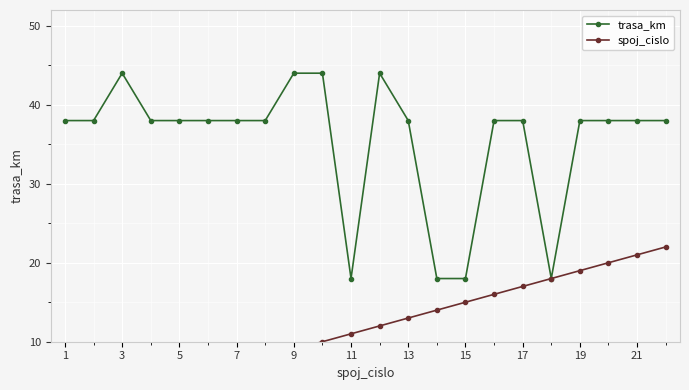

How many values in the trasa_km series exceed 38?

4